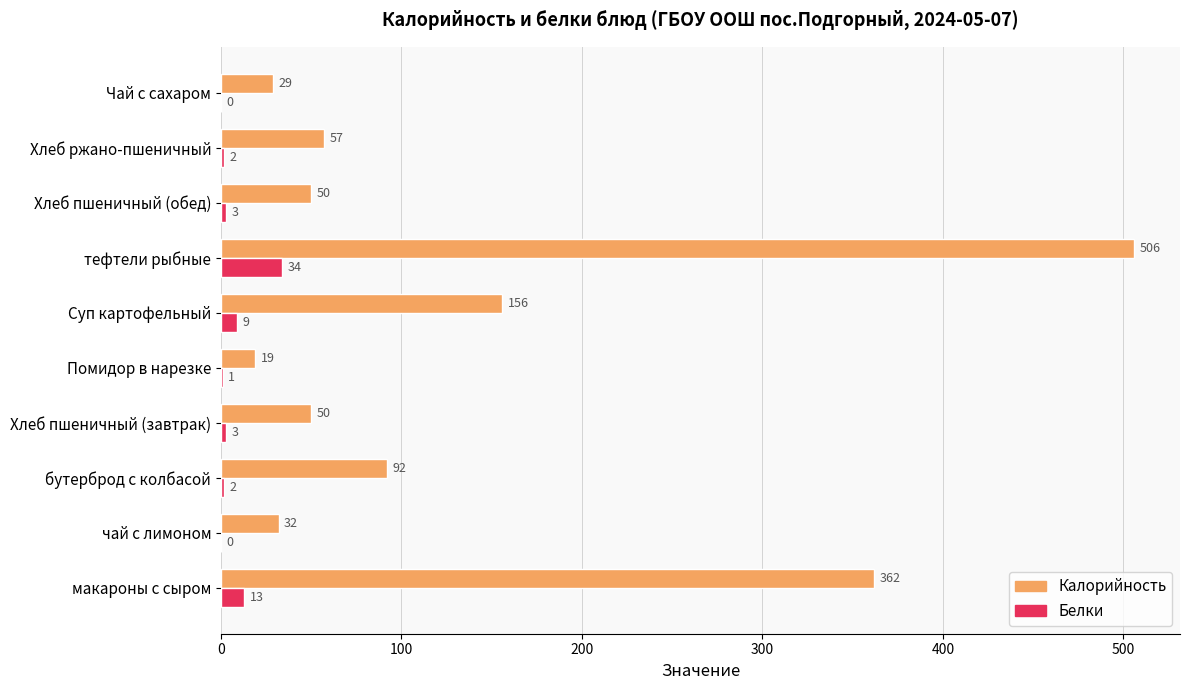

What are all the series names shown in the legend?

Калорийность, Белки